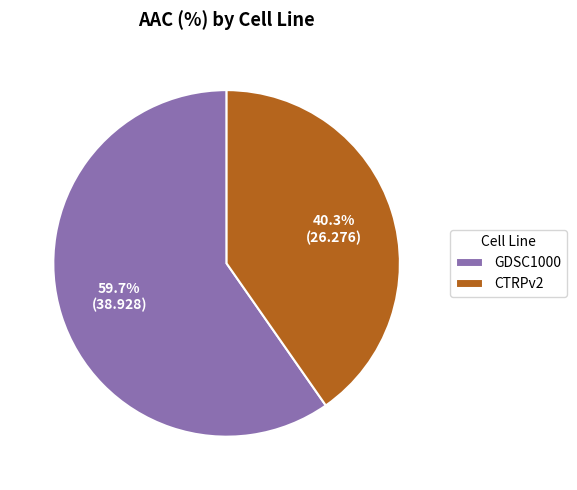

True or false: GDSC1000 accounts for 60% of the total.

True